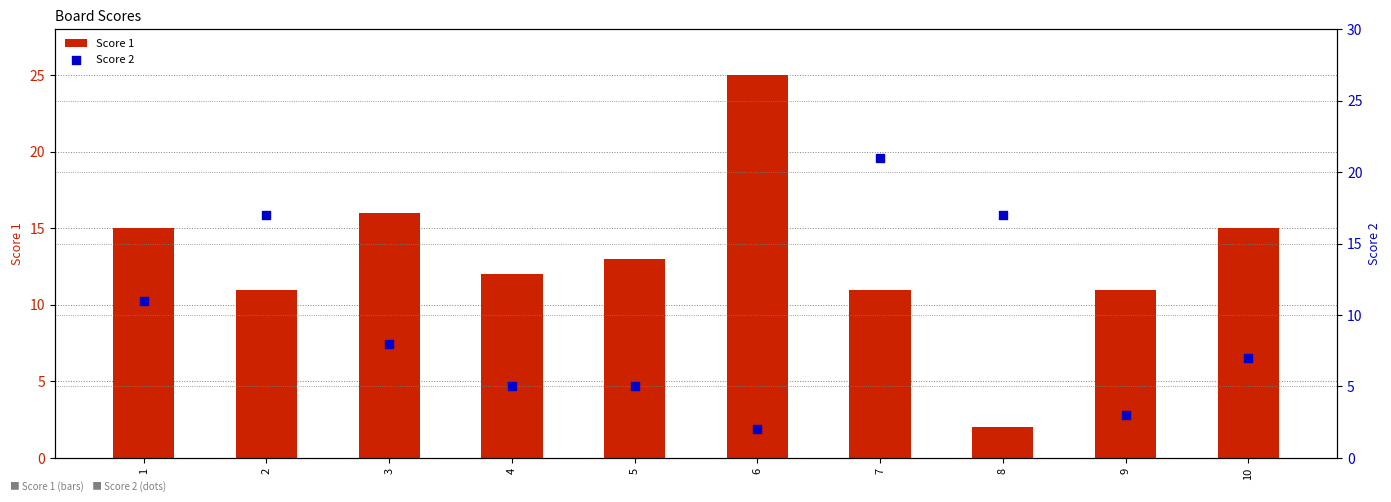

What are all the series names shown in the legend?

Score 1, Score 2